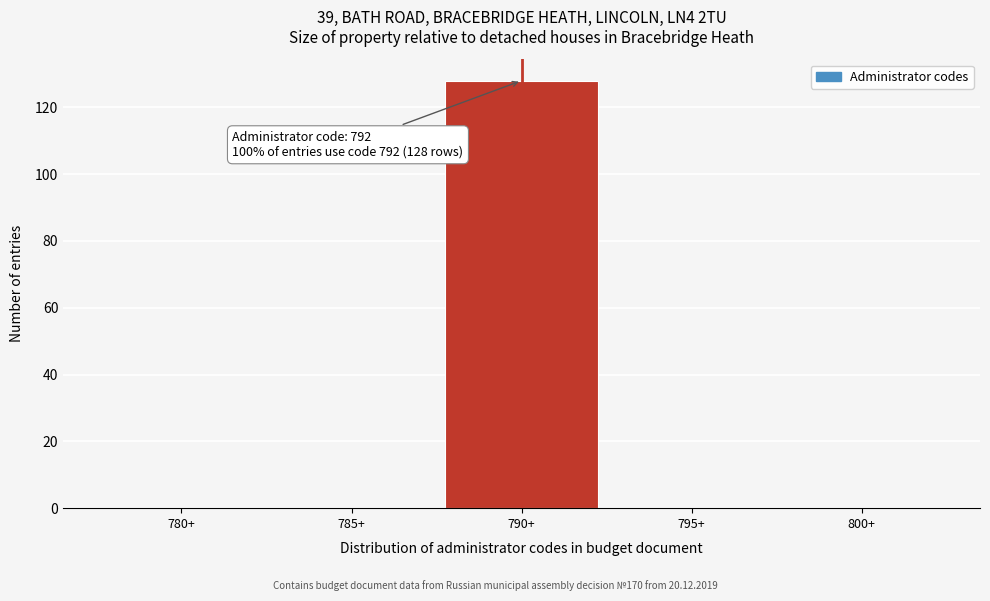

Reading right to left, what are all the values shown in this chart?

800+=0	795+=0	790+=128	785+=0	780+=0